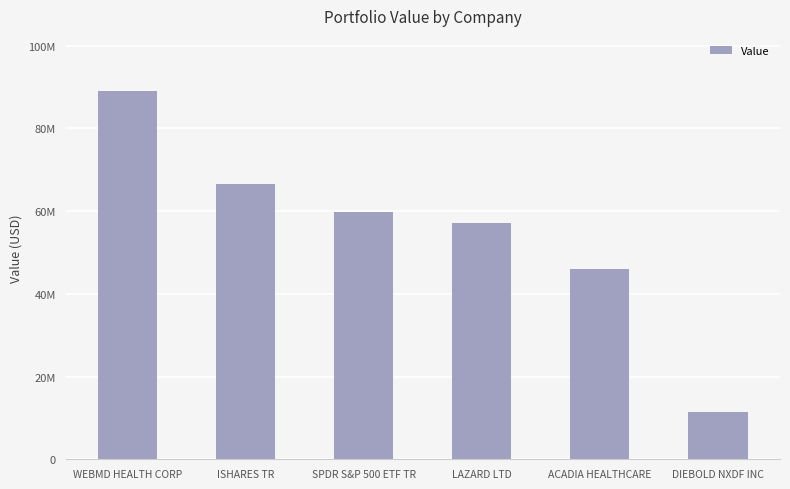

Are the bars horizontal?

No